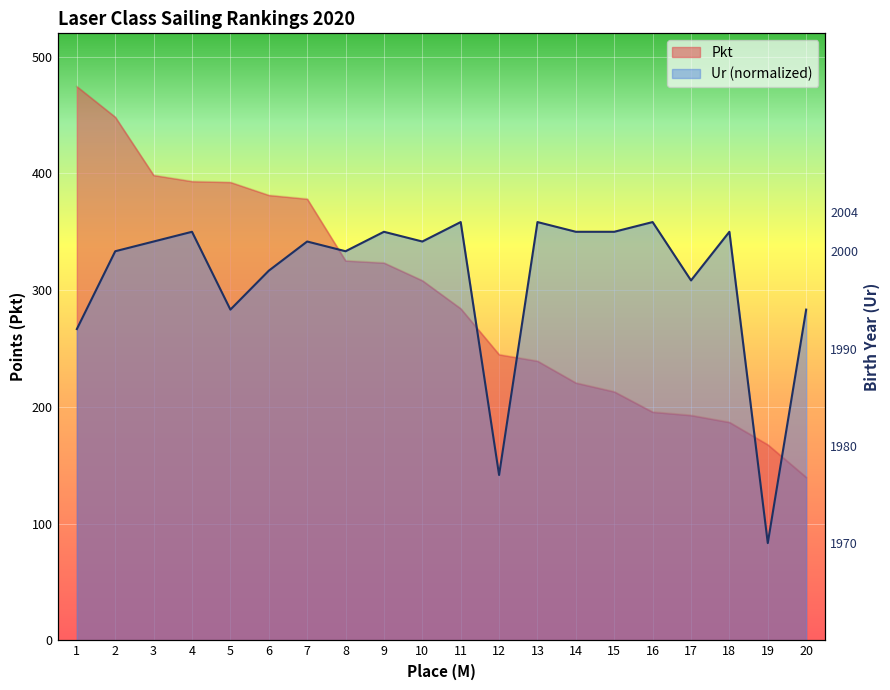

Where do Pkt and Ur first cross each other?

7 and 8